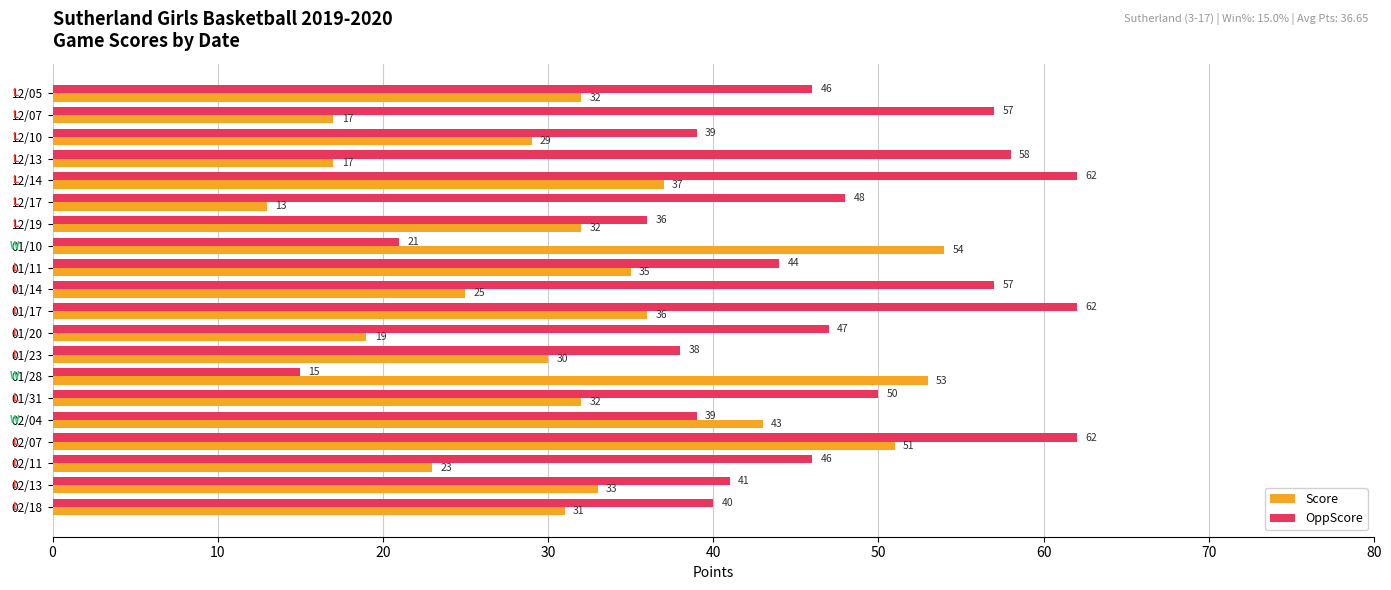

The value of OppScore at 01/17 is 14. True or false?

False